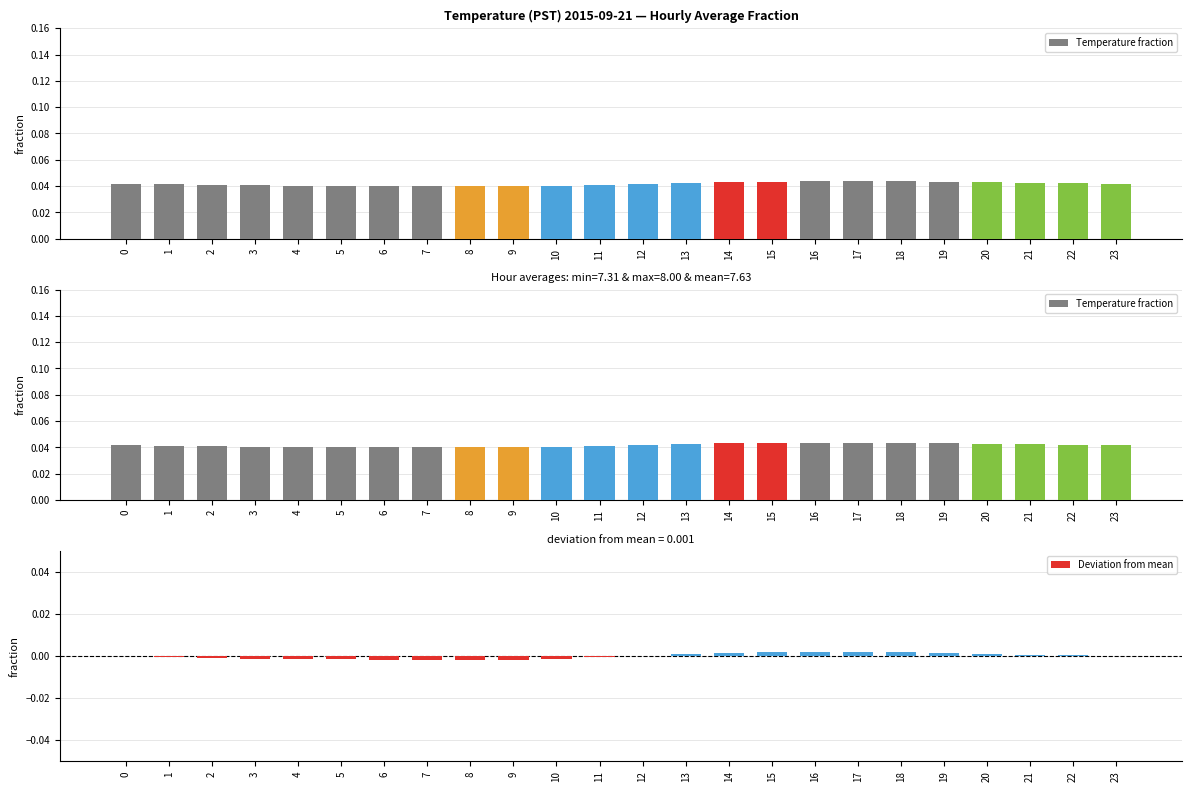

Which series has the largest range (max minus min)?

Temperature fraction